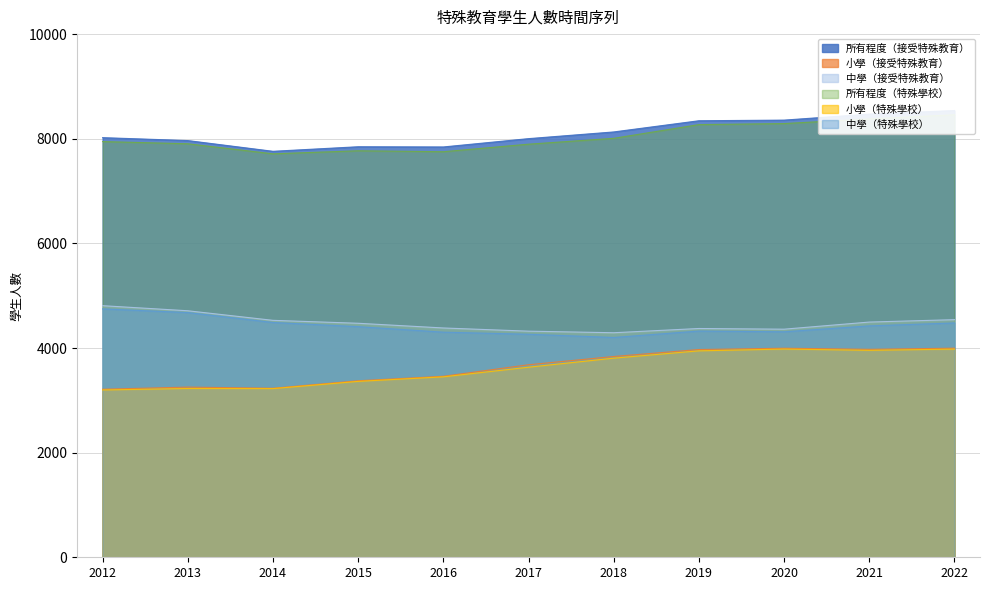

What value does the 小學（接受特殊教育） series have at 2013, to the nearest 50?

3250